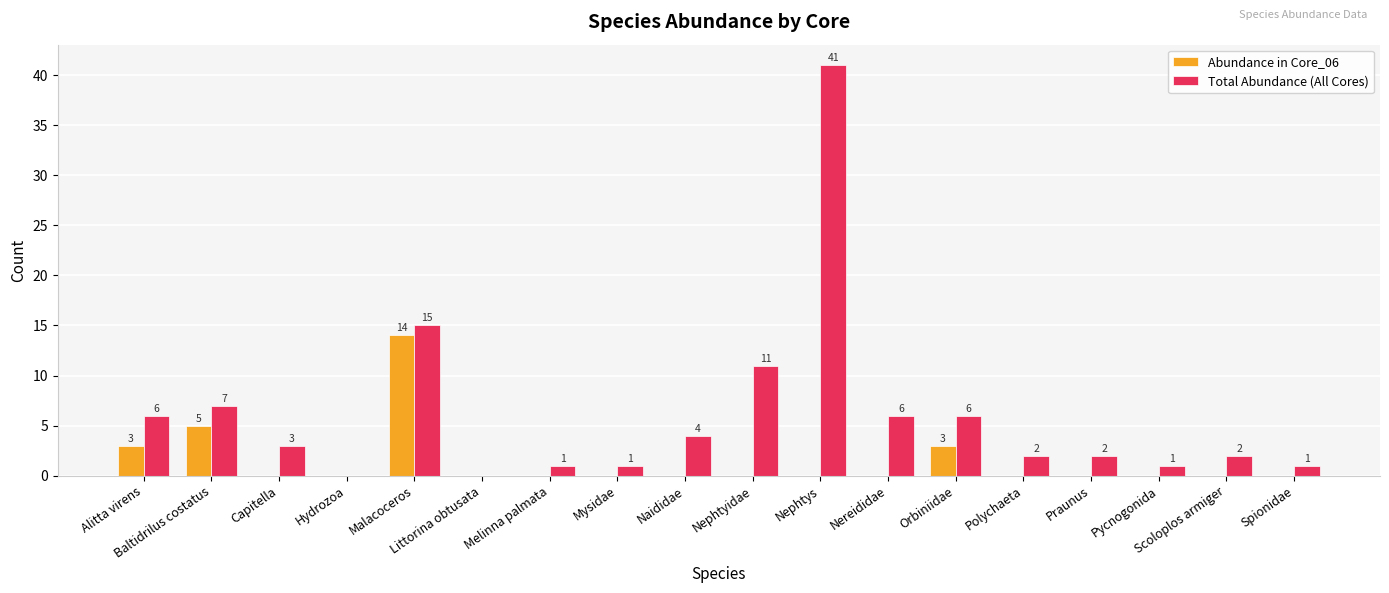

Reading left to right, transcribe all the data shown in this chart.

Abundance in Core_06: Alitta virens=3	Baltidrilus costatus=5	Capitella=0	Hydrozoa=0	Malacoceros=14	Littorina obtusata=0	Melinna palmata=0	Mysidae=0	Naididae=0	Nephtyidae=0	Nephtys=0	Nereididae=0	Orbiniidae=3	Polychaeta=0	Praunus=0	Pycnogonida=0	Scoloplos armiger=0	Spionidae=0
Total Abundance (All Cores): Alitta virens=6	Baltidrilus costatus=7	Capitella=3	Hydrozoa=0	Malacoceros=15	Littorina obtusata=0	Melinna palmata=1	Mysidae=1	Naididae=4	Nephtyidae=11	Nephtys=41	Nereididae=6	Orbiniidae=6	Polychaeta=2	Praunus=2	Pycnogonida=1	Scoloplos armiger=2	Spionidae=1